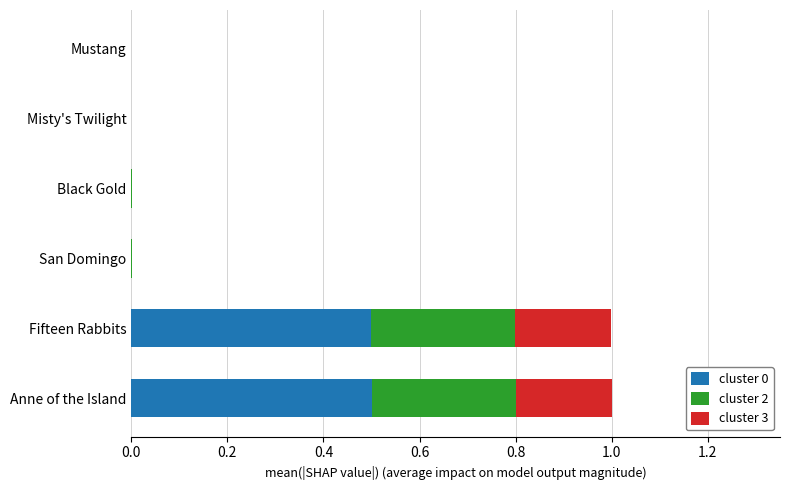

What is the highest value of the cluster 0 series?

0.5